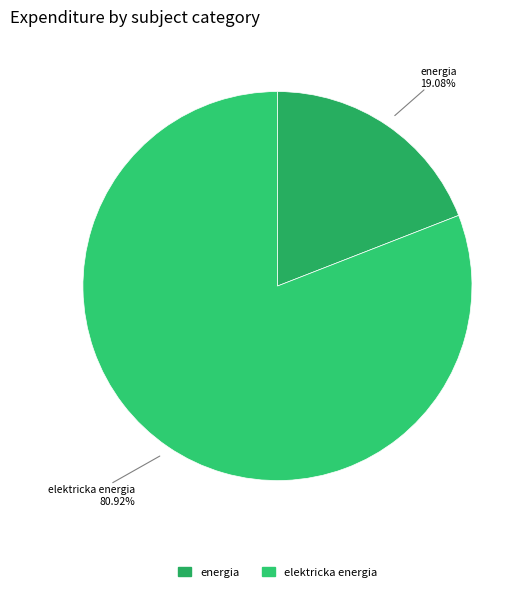

Count the number of slices in the pie.

2